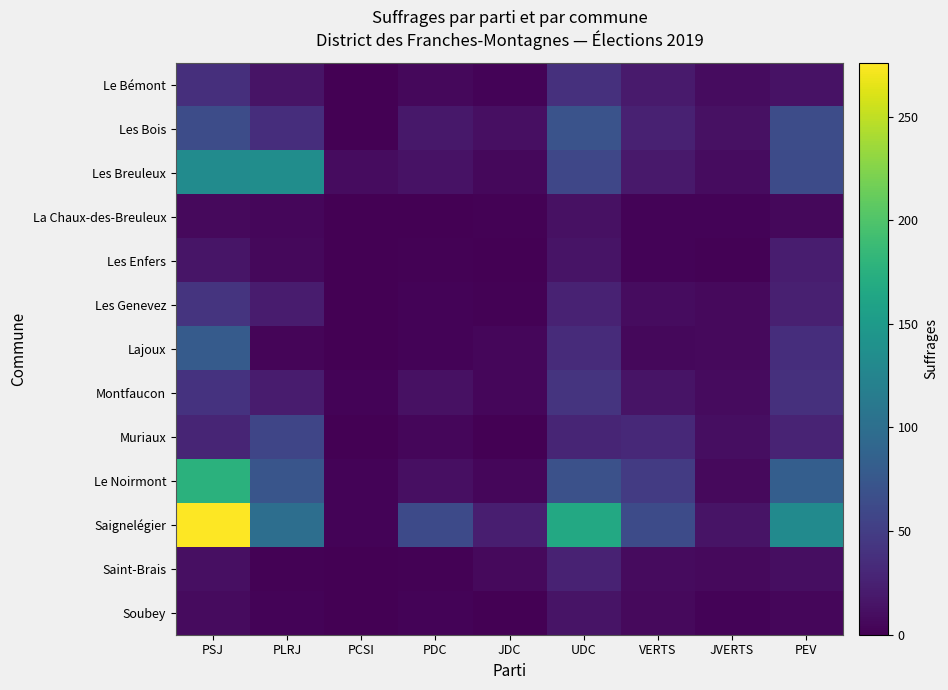

At how many categories does at least one series exceed 152?

2